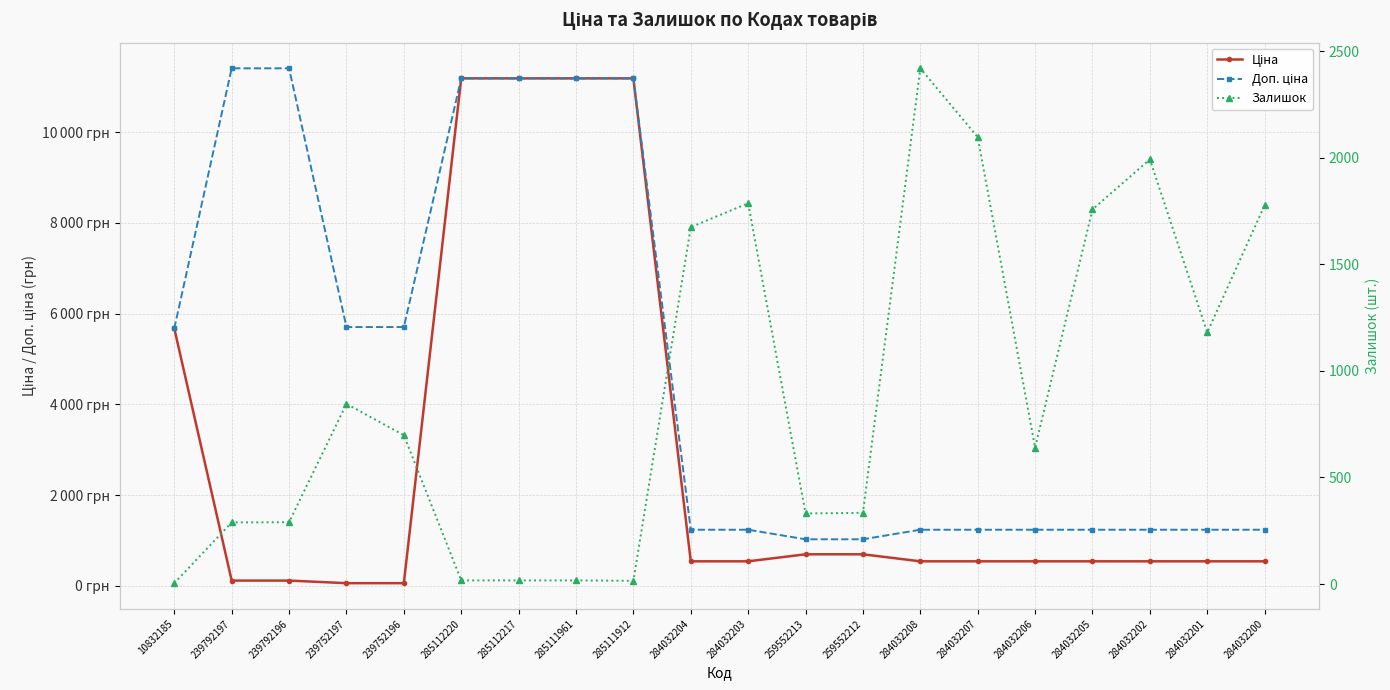

What is the value of the Ціна point at the 15th from the left?

539.0